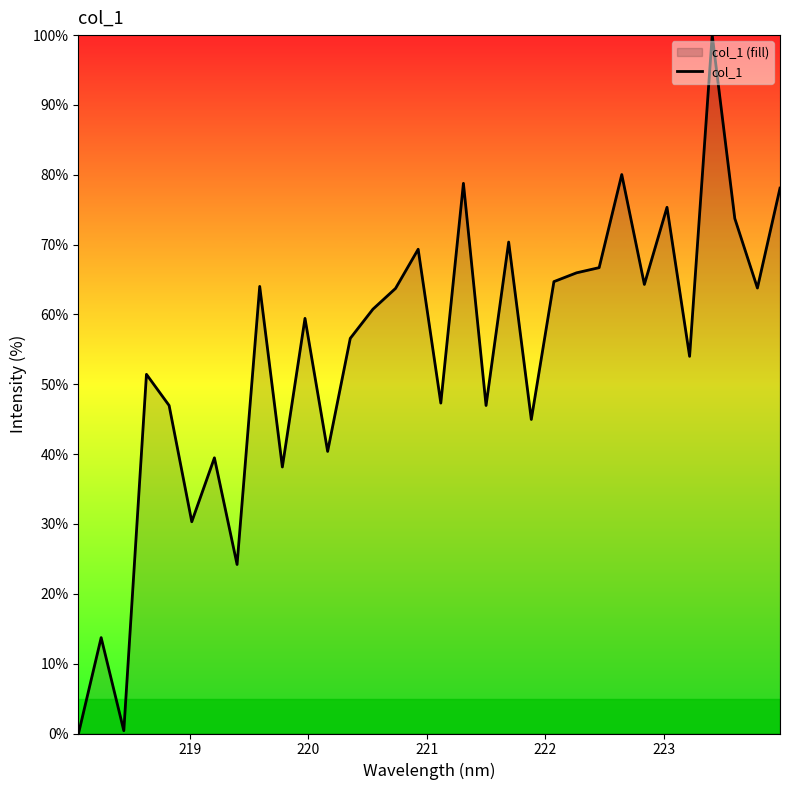

What is the difference between the maximum and minimum values?

100.0